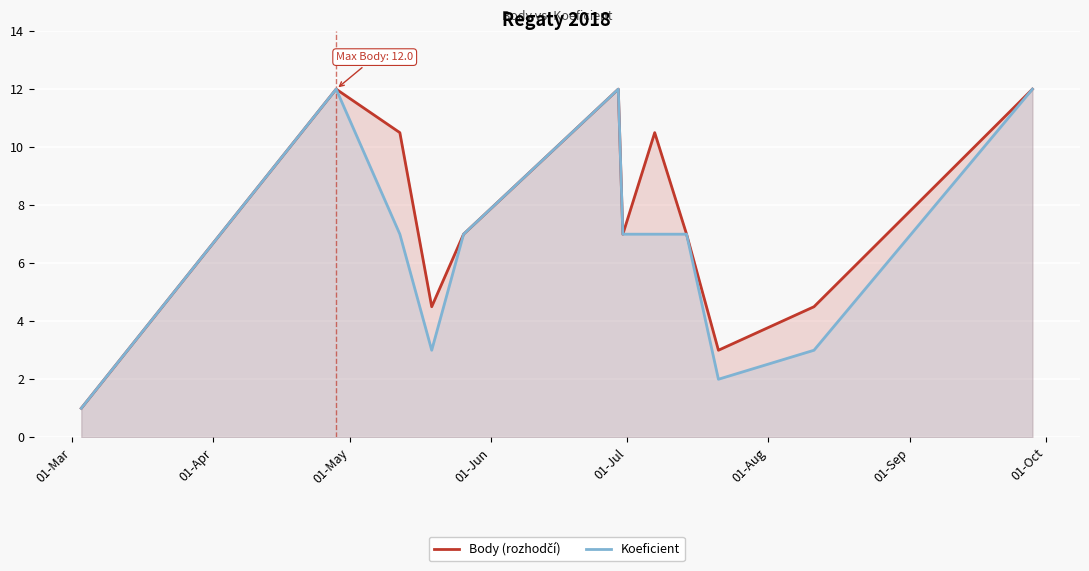

Which series changed the most between 01-Mar and 01-Jul?

Body (rozhodčí)